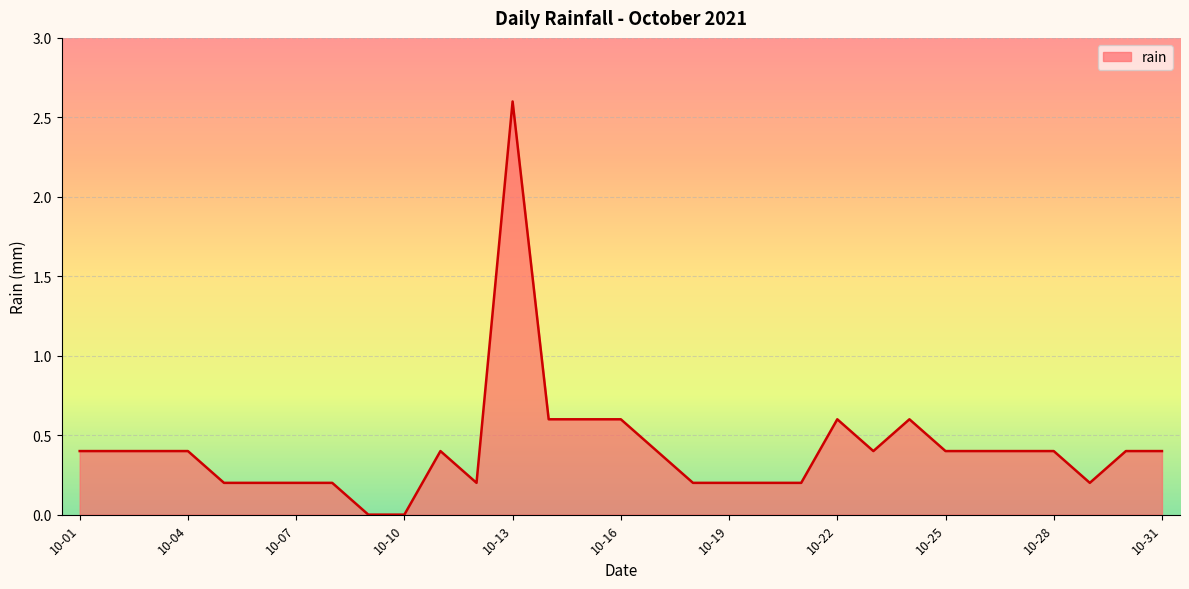

True or false: there are more than 1 points higher than both neighbors.

True